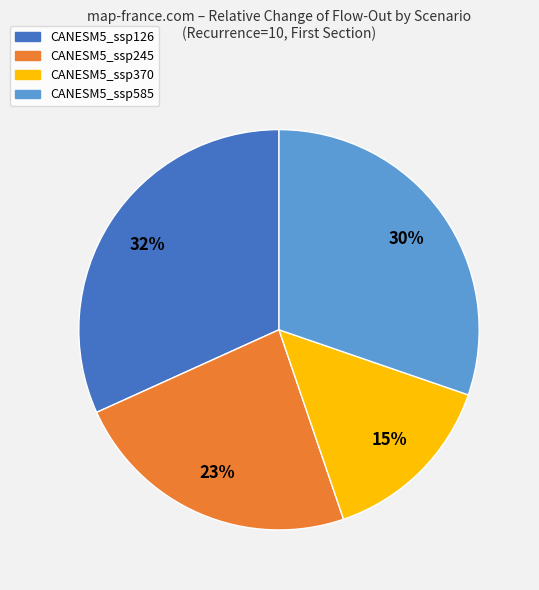

Rank the categories by value from highest to lowest.

CANESM5_ssp126, CANESM5_ssp585, CANESM5_ssp245, CANESM5_ssp370